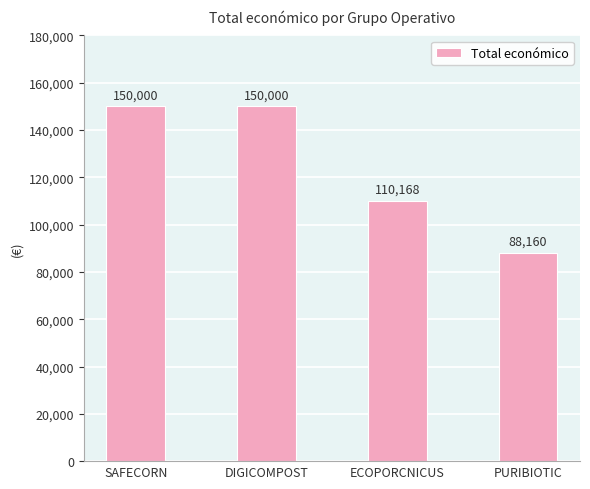

The chart shows a value of 227188 at SAFECORN. True or false?

False